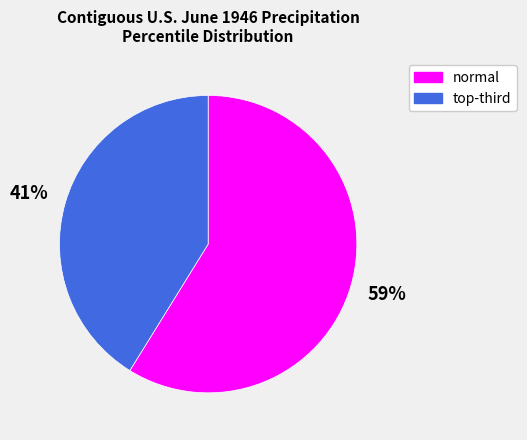

Is it true that normal is 59% of the pie?

True